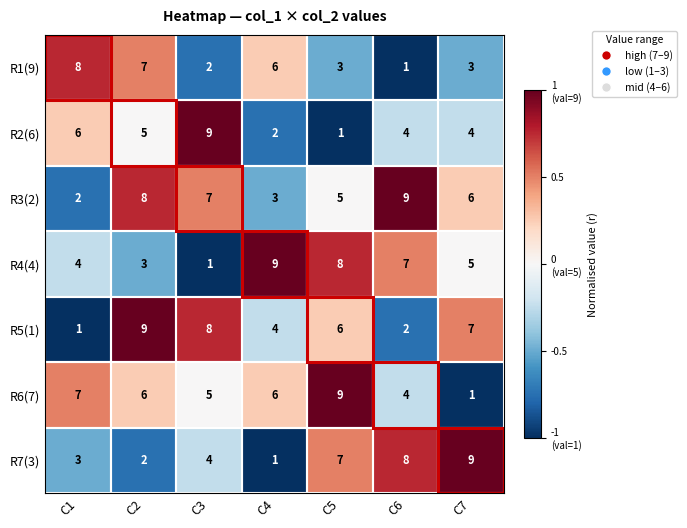

Between C4 and C6, which series saw the biggest shift?

R7(3)